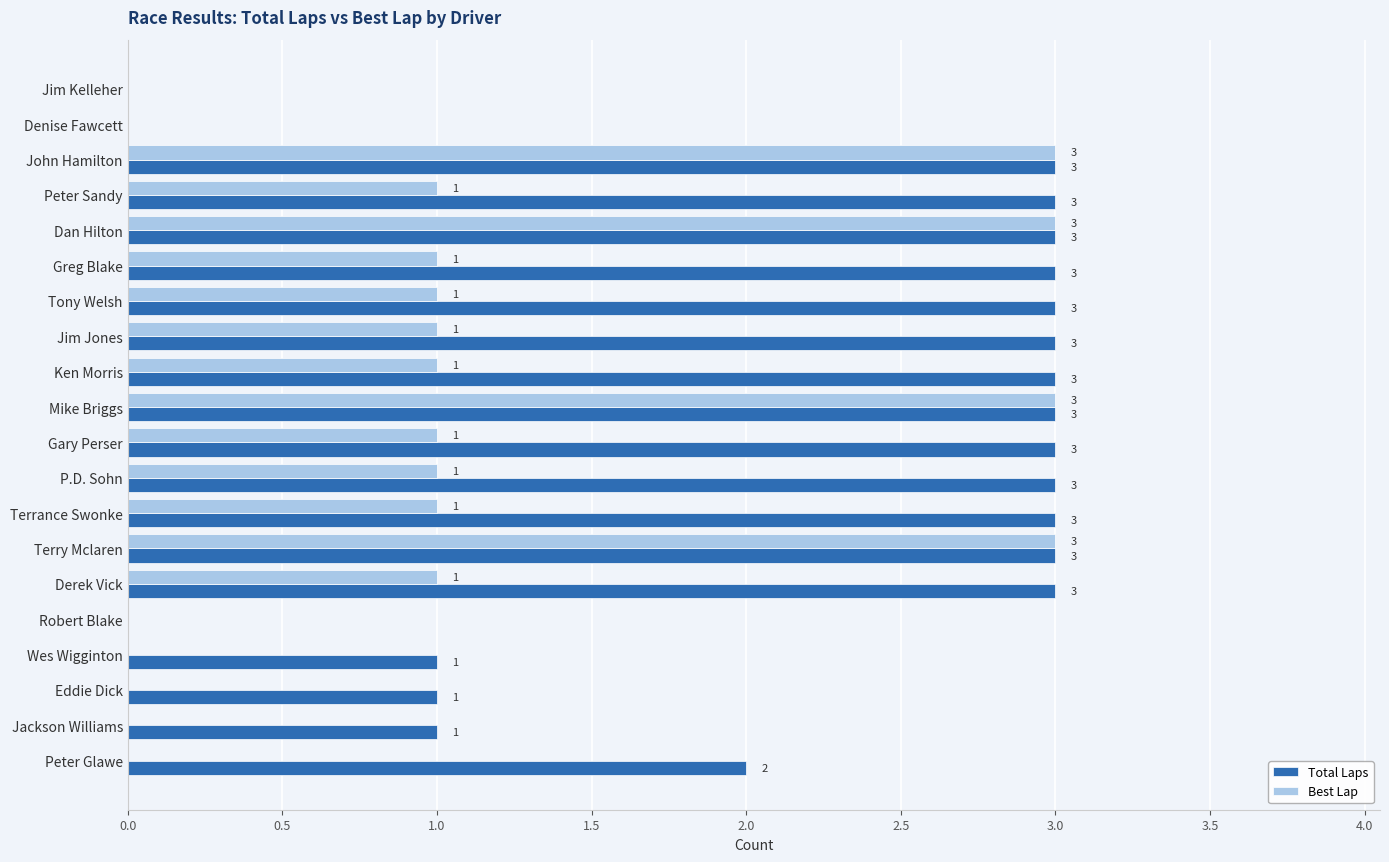

What is the sum of all Best Lap values?

21